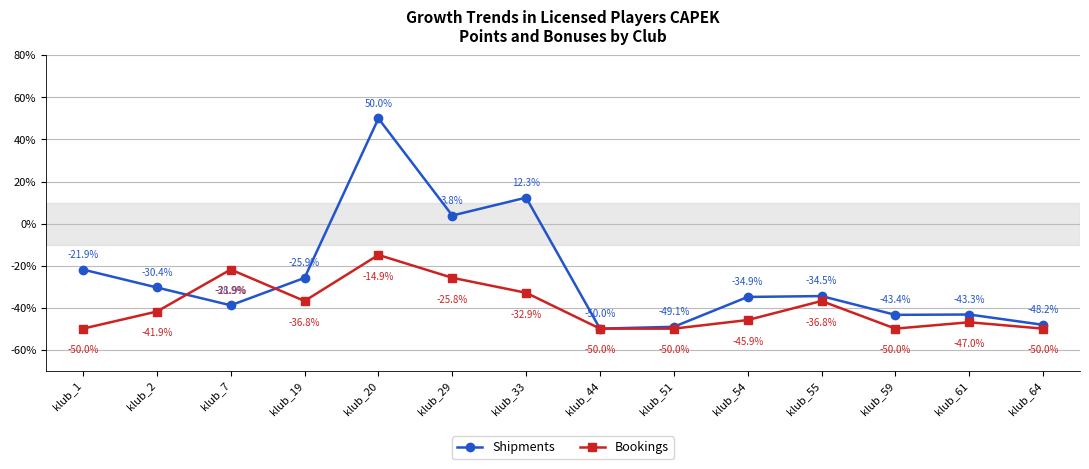

At which label is Bookings closest to -32?

klub_33